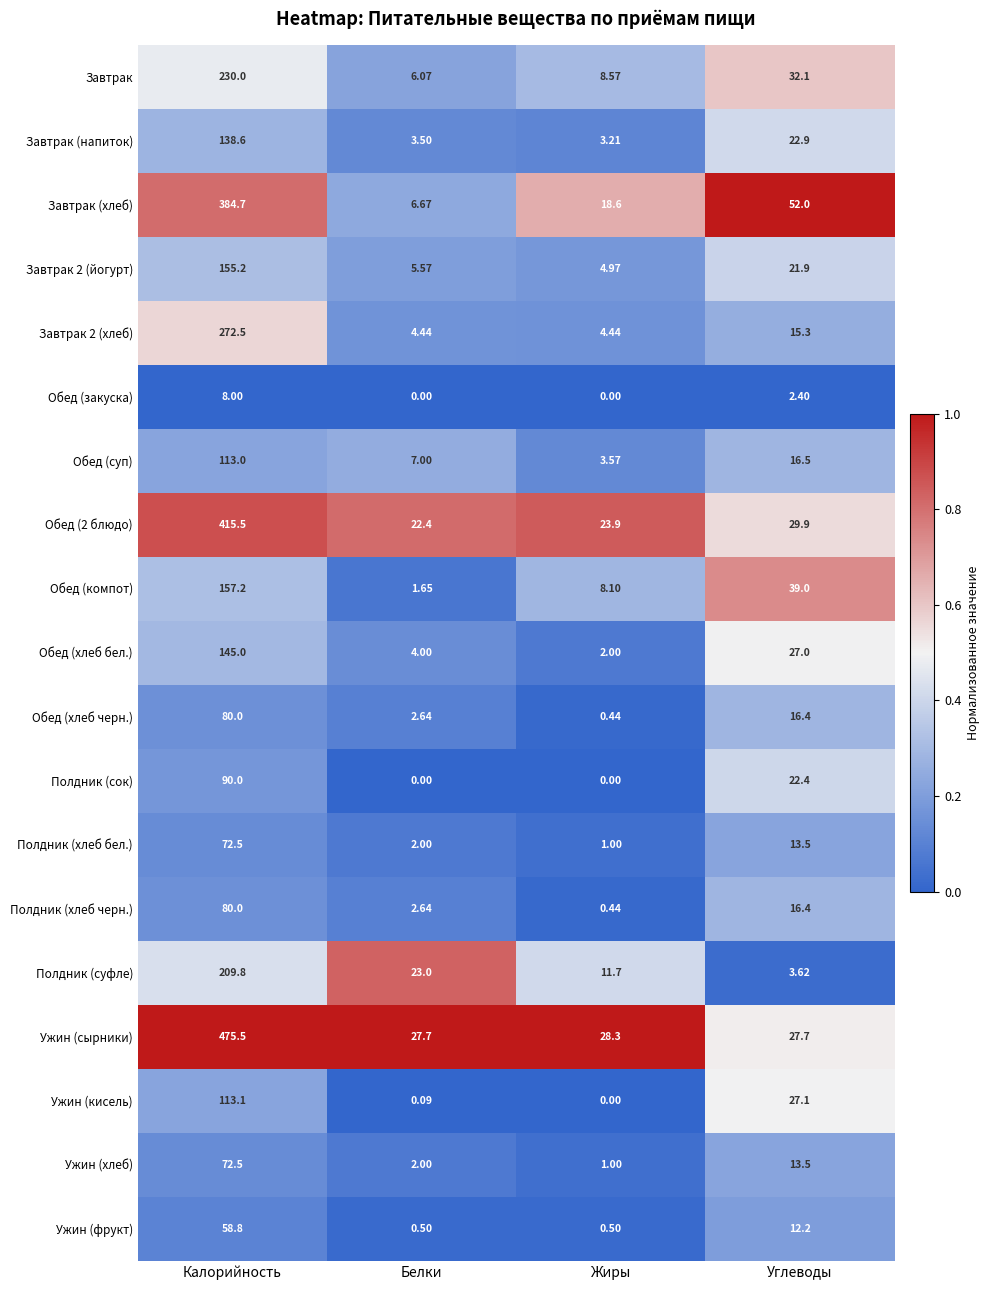

Which series has the largest range (max minus min)?

Ужин (сырники)